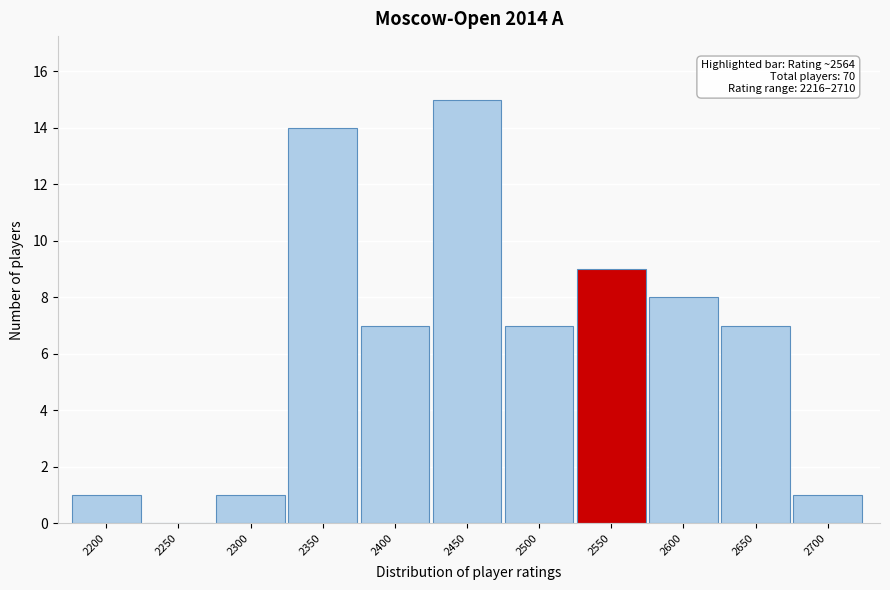

Reading left to right, extract all data points from this chart.

2200=1	2250=0	2300=1	2350=14	2400=7	2450=15	2500=7	2550=9	2600=8	2650=7	2700=1